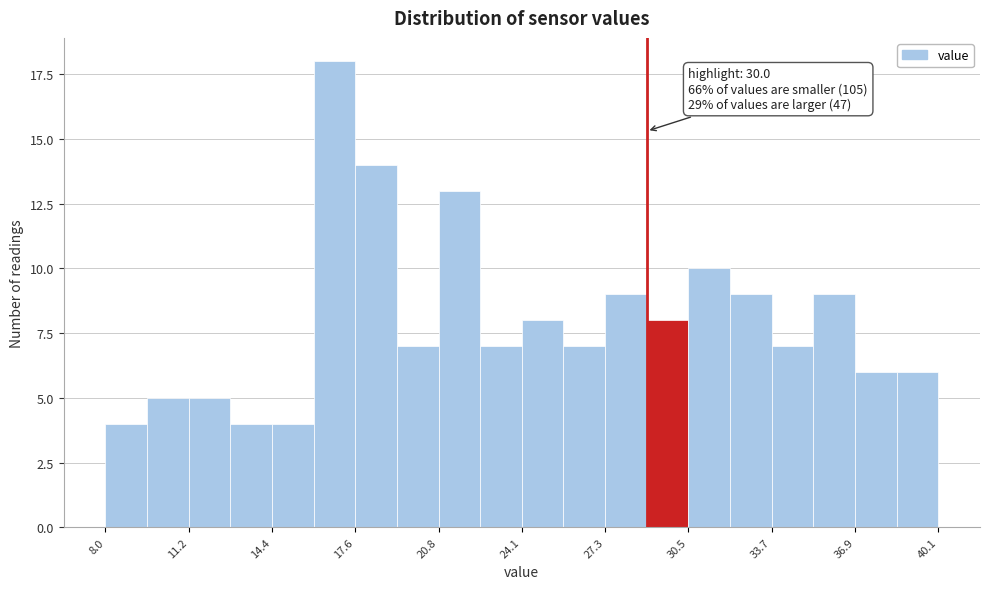

Read against the x-axis, roughly where is the centre of the tallest bar?

17.0